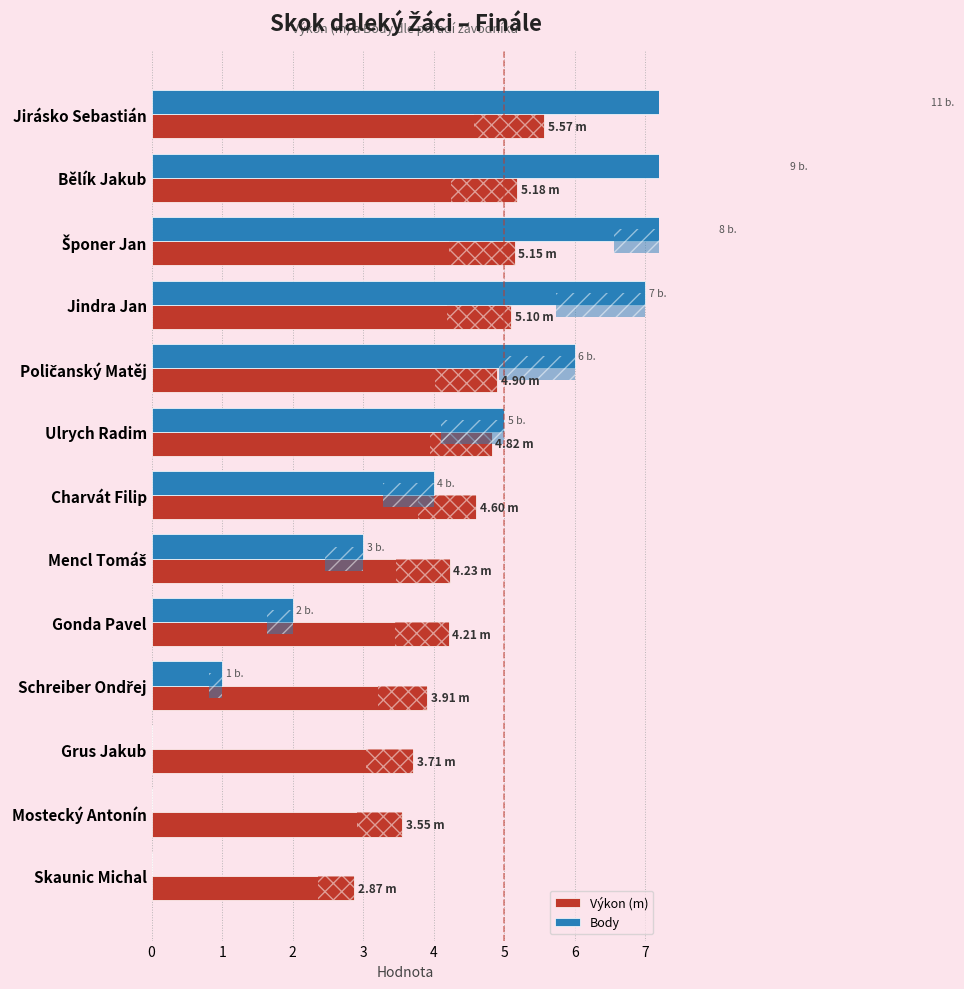

True or false: Výkon (m) has a value of 2.3 at Grus Jakub.

False